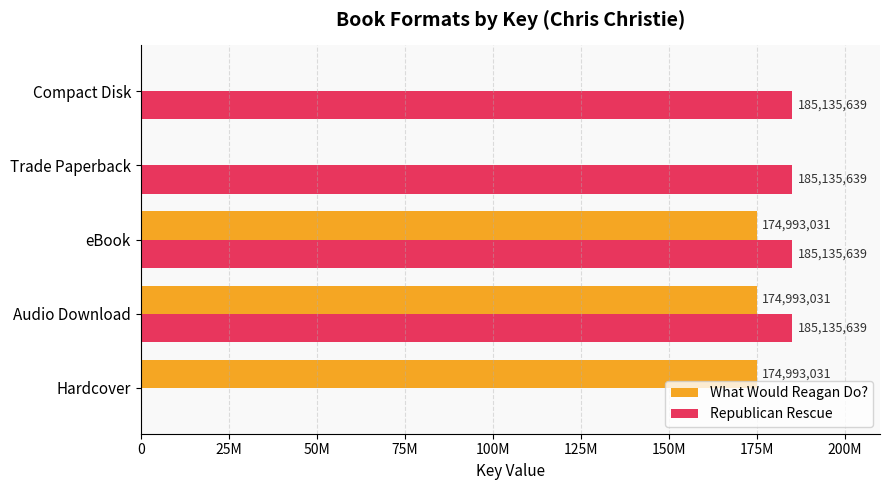

What is the difference between the maximum and minimum values in the What Would Reagan Do? series?

174993031